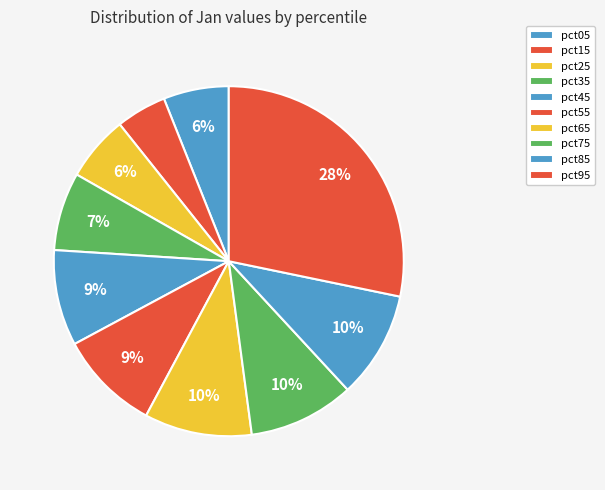

How many slices are in this pie chart?

10